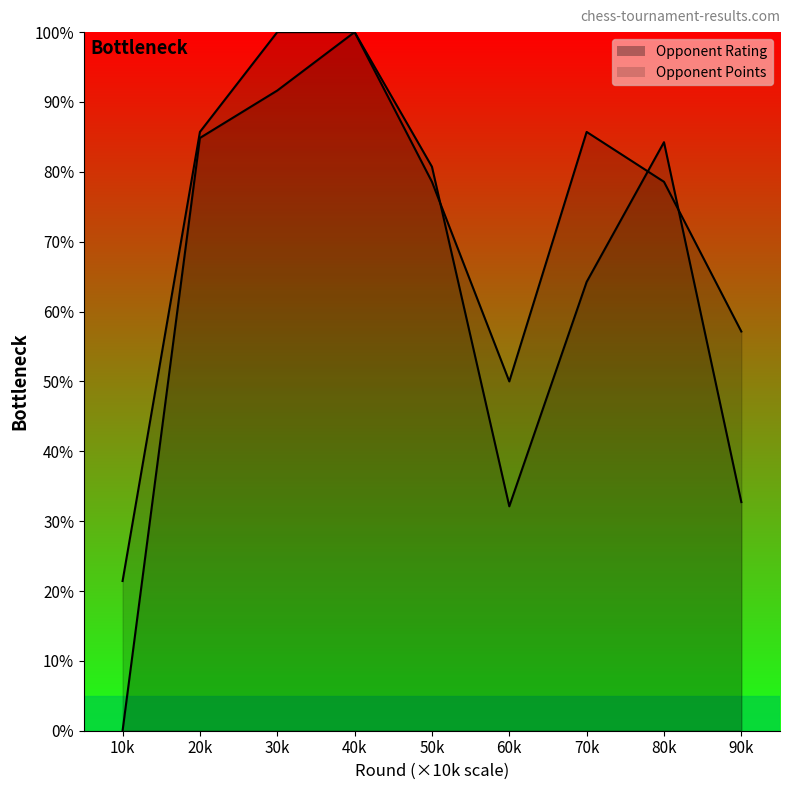

At how many categories does at least one series exceed 37?

8